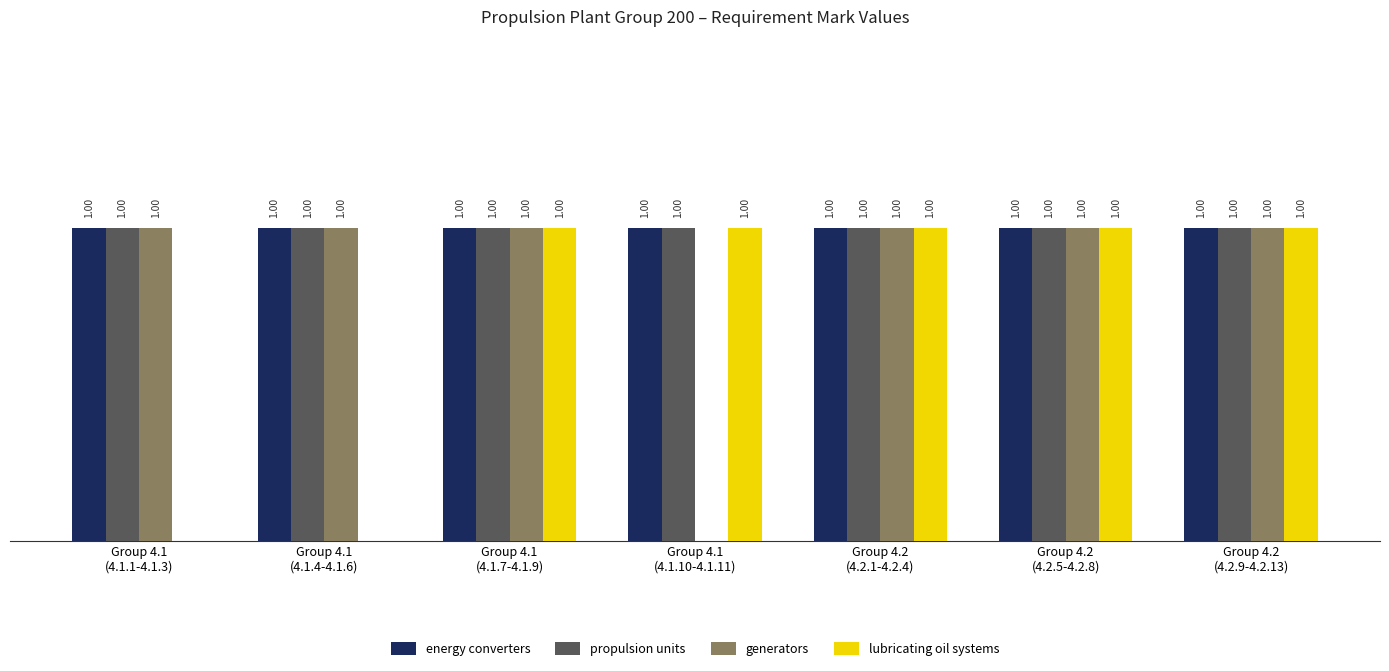

What are all the series names shown in the legend?

energy converters, propulsion units, generators, lubricating oil systems